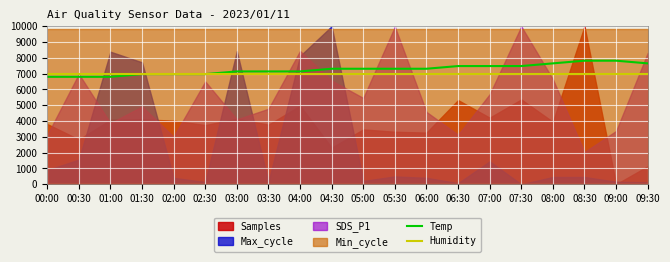

What is the sum of the Temp values at 07:30 and 00:30?

14280.0